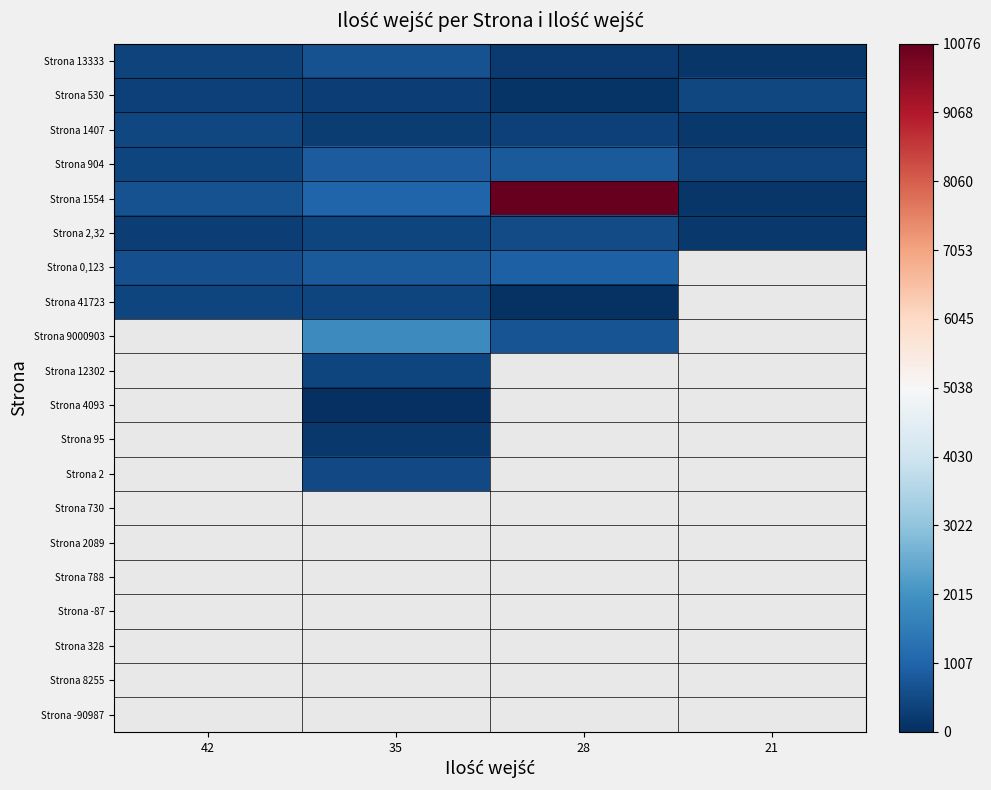

Is the value of Strona 13333 at 21 greater than the value of Strona 2089 at 42?

No